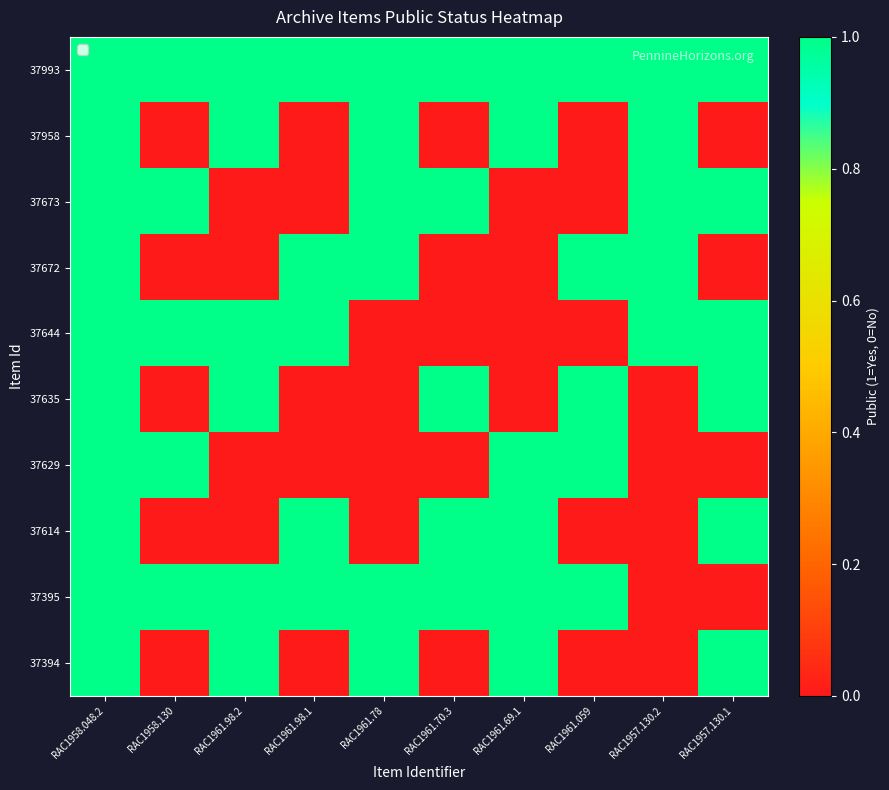

At how many categories does at least one series exceed 0?

10